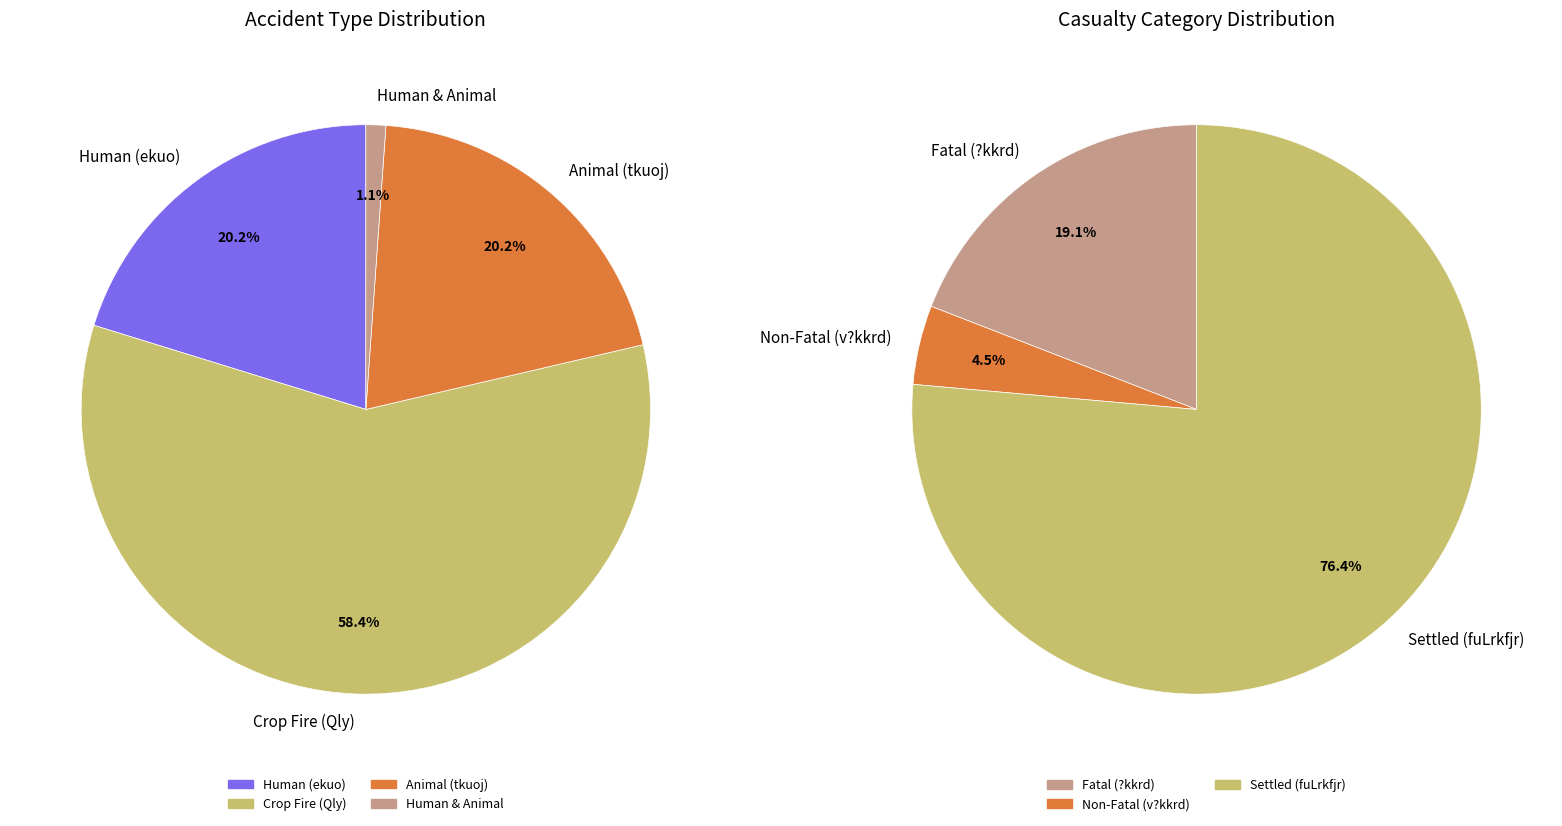

Combined, do ekuo ,oa tkuoj and Qly account for over 50%?

Yes